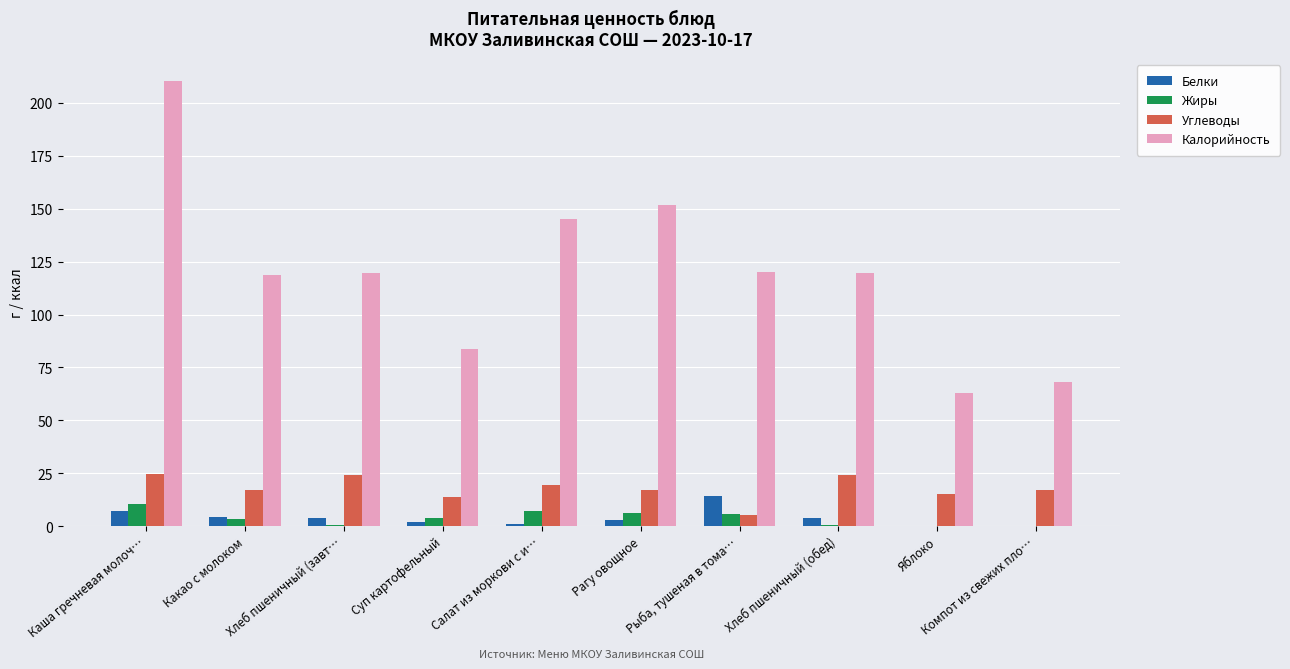

What is the greatest value displayed?

210.3